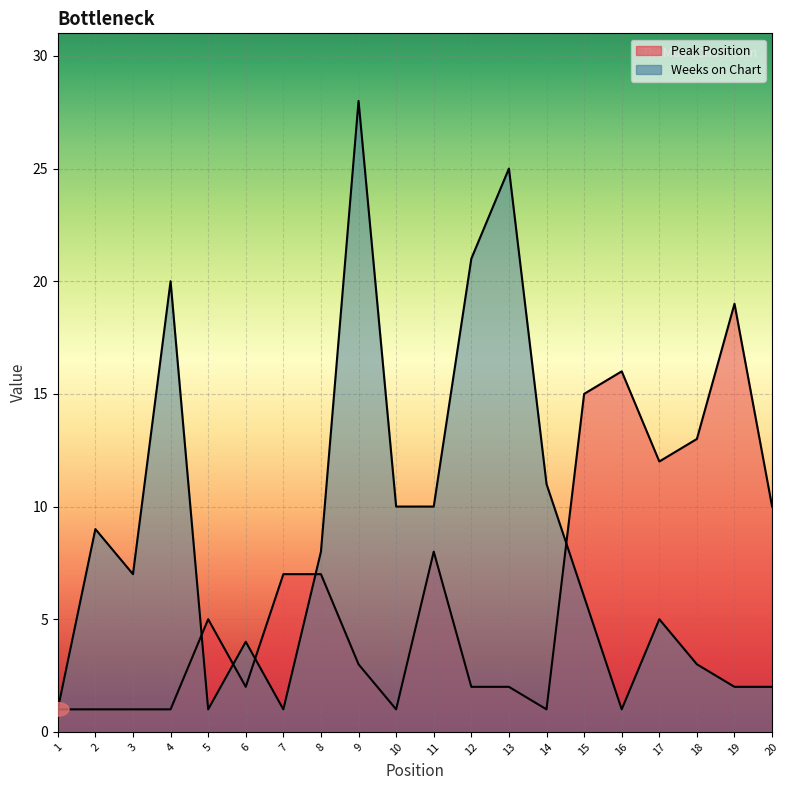

Reading left to right, transcribe all the data shown in this chart.

Peak Position: 1	1	1	1	5	2	7	7	3	1	8	2	2	1	15	16	12	13	19	10
Weeks on Chart: 1	9	7	20	1	4	1	8	28	10	10	21	25	11	6	1	5	3	2	2